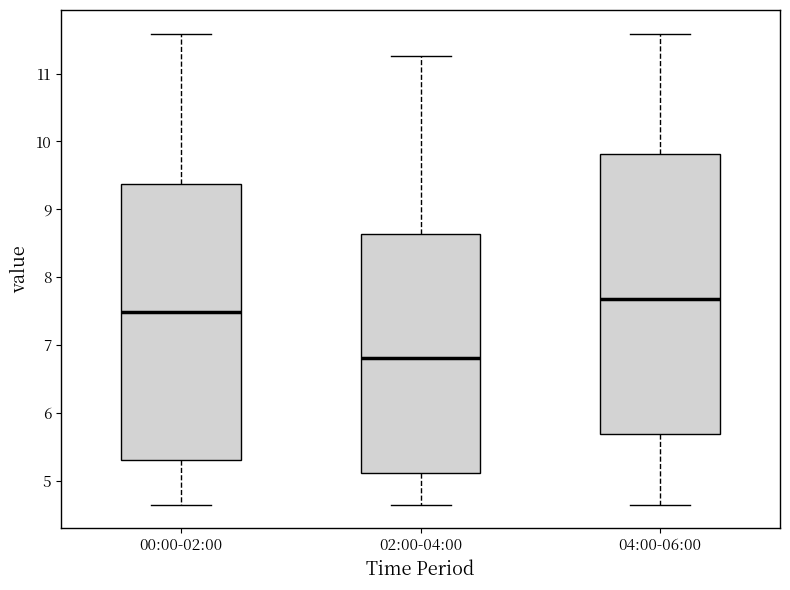

Reading left to right, transcribe this box plot: for each box, give where its median line is, the range the box spans, and where its two whiskers end, as read against the y-axis. The values are not printed on the chart, so give them approximately, as read against the axis.

00:00-02:00: median 7.5, box 5.3 to 9.4, whiskers 4.7 to 11.6
02:00-04:00: median 6.8, box 5.1 to 8.6, whiskers 4.7 to 11.3
04:00-06:00: median 7.7, box 5.7 to 9.8, whiskers 4.7 to 11.6